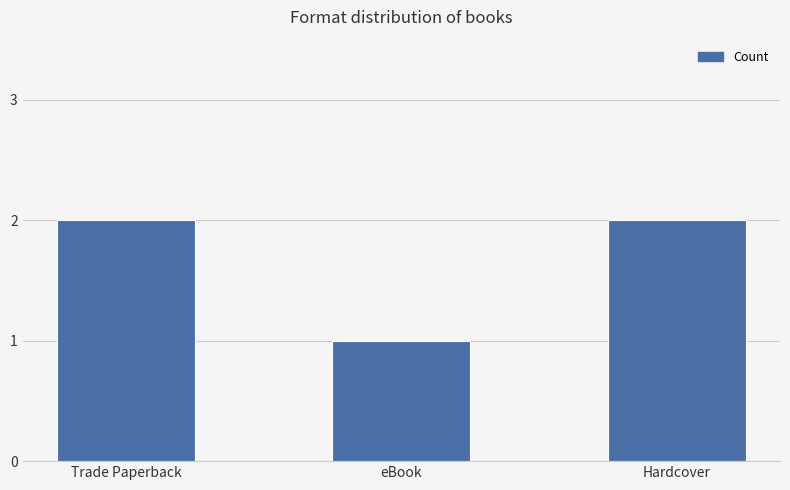

What is the approximate value at Hardcover?

2